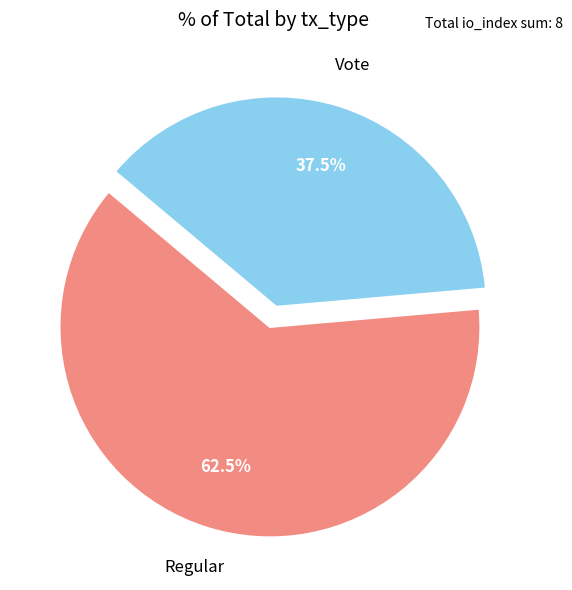

Is there a majority slice in this chart?

Yes